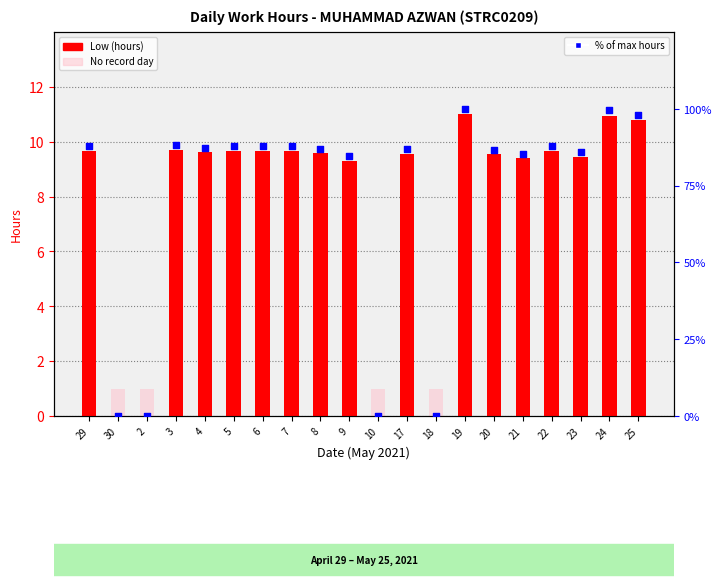

Which series has the largest Y range (max minus min)?

% of max hours